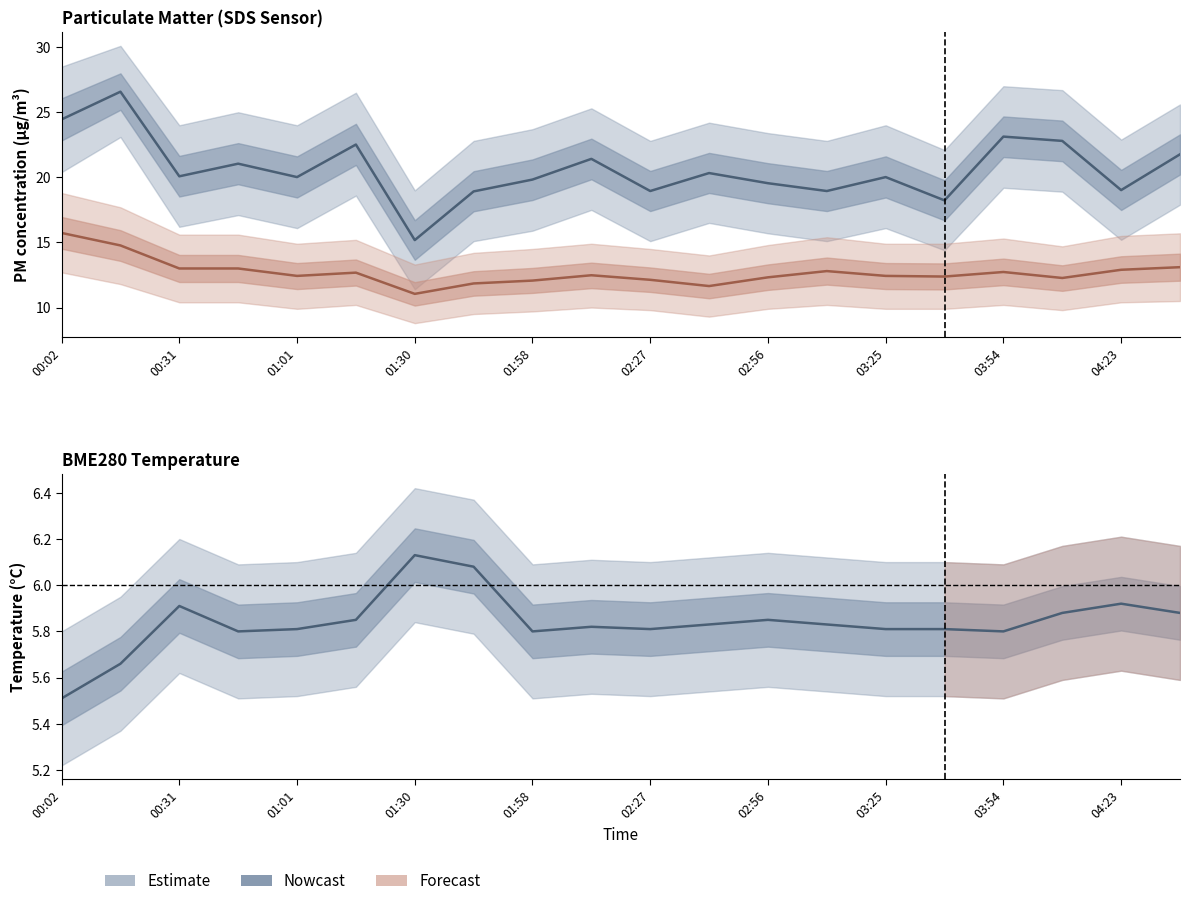

At how many categories does at least one series exceed 22?

5